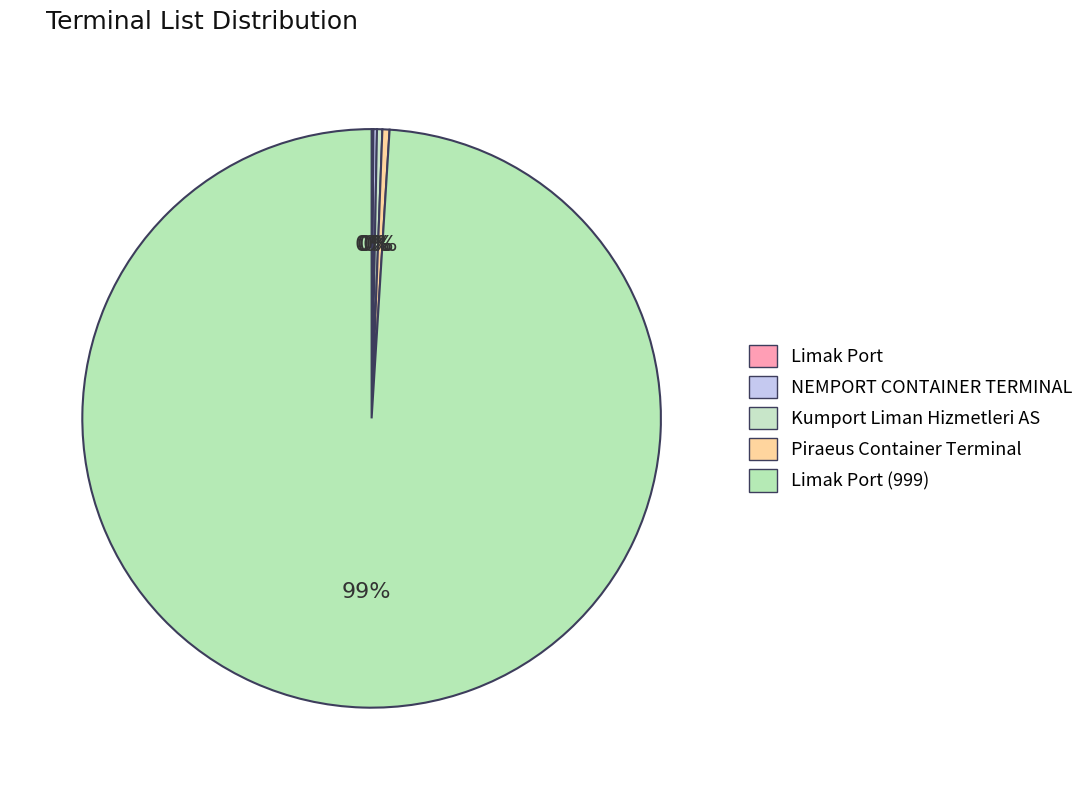

Approximately how many times larger is the value at Piraeus Container Terminal compared to Kumport Liman Hizmetleri AS?

1.3